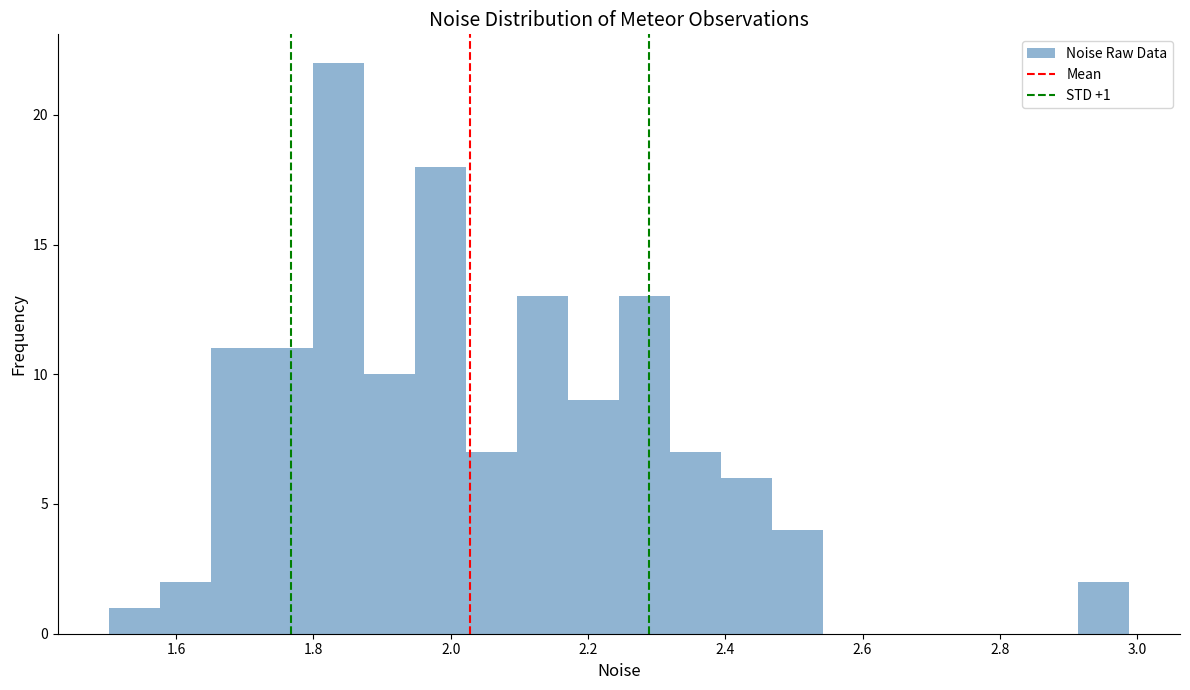

Read against the x-axis, roughly where is the centre of the tallest bar?

1.84